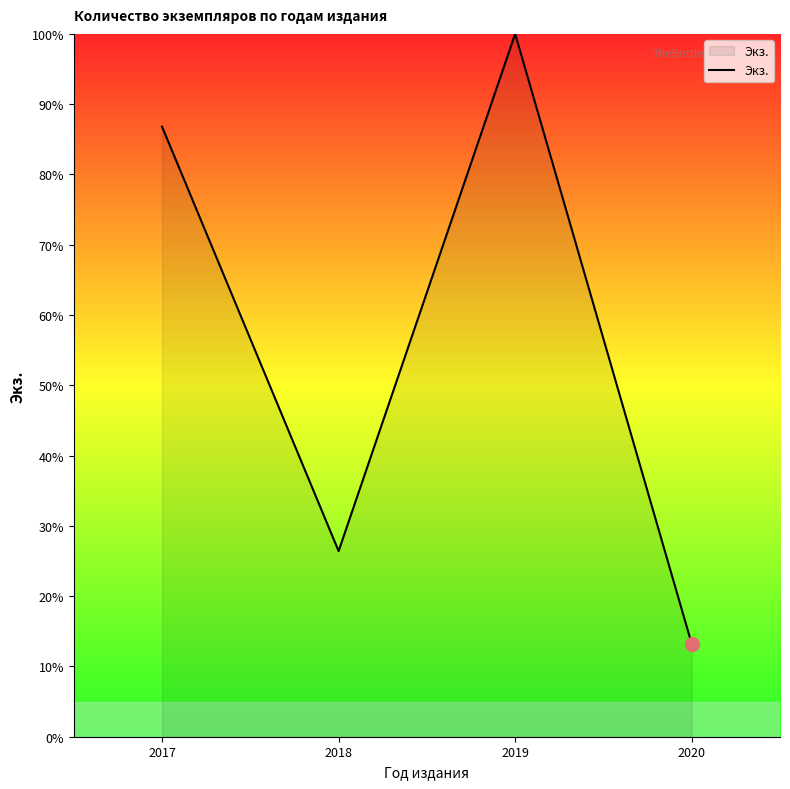

How many categories are shown in the chart?

4